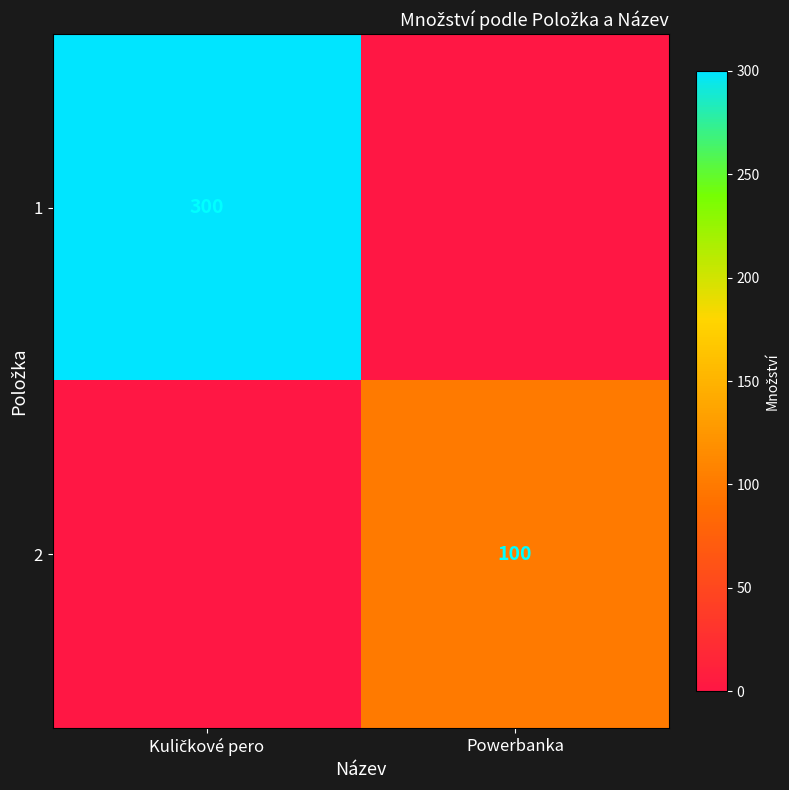

Is it true that 2 equals 152 at Powerbanka?

False